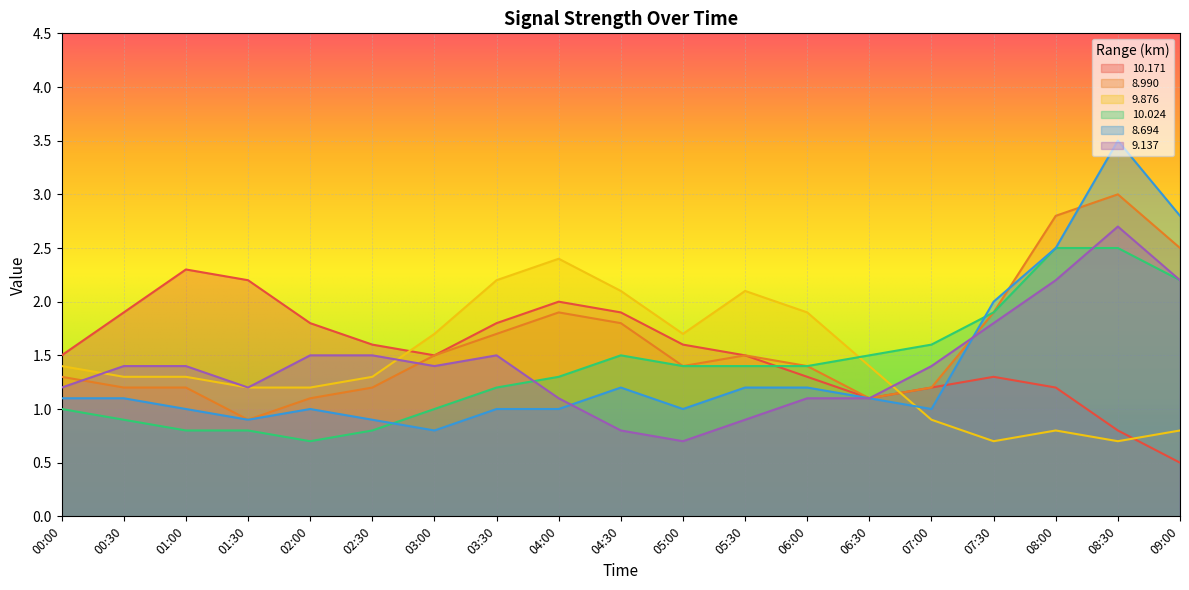

What is the difference between the maximum and second lowest values in the 9.876 series?

1.7